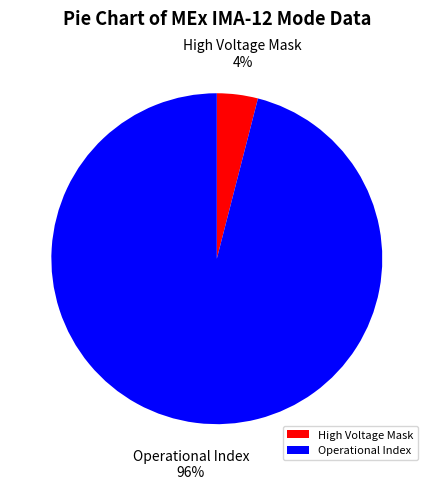

Do High Voltage Mask and Operational Index together represent more than half of the pie?

Yes